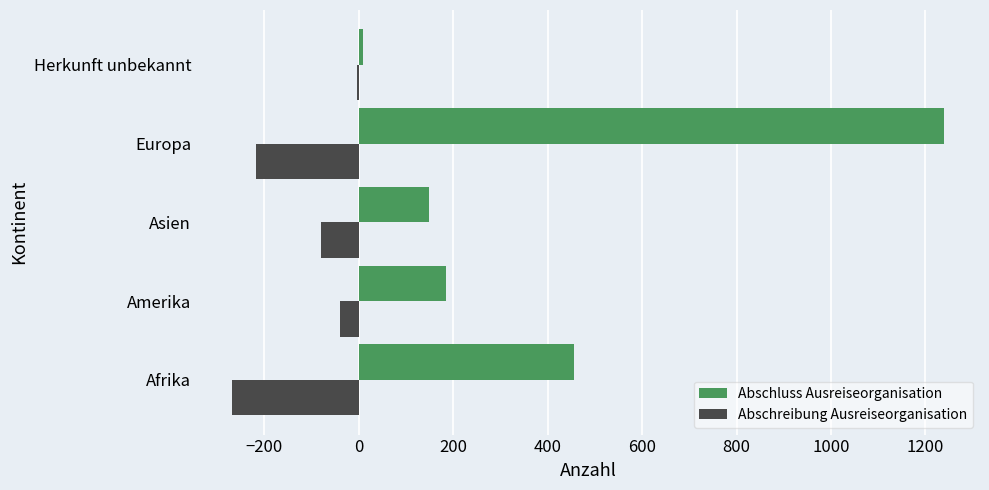

How many series are shown in this chart?

2